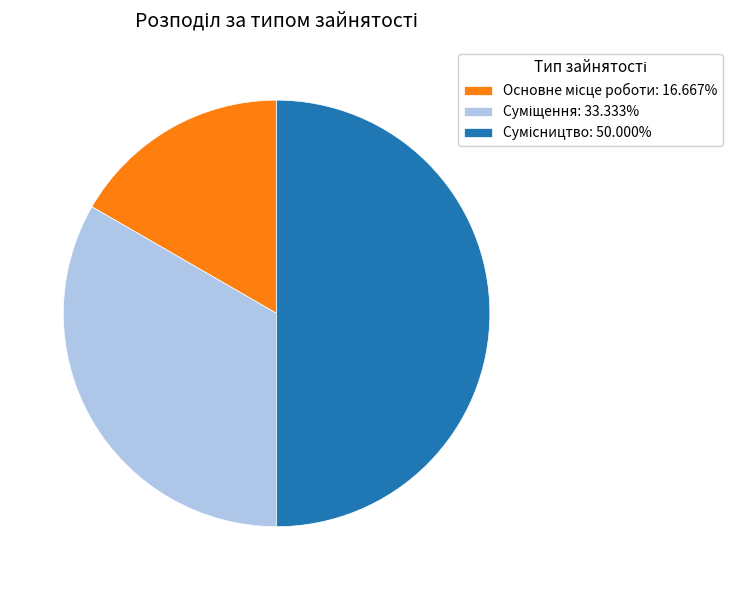

Count the number of slices in the pie.

3